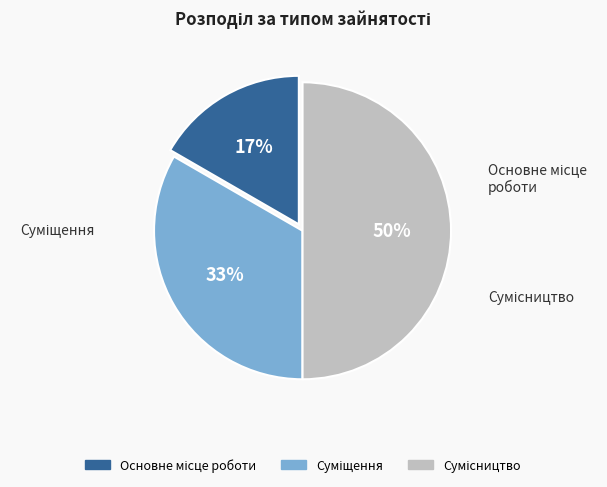

To the nearest percent, what is the difference between the largest and smallest slice percentages?

33%